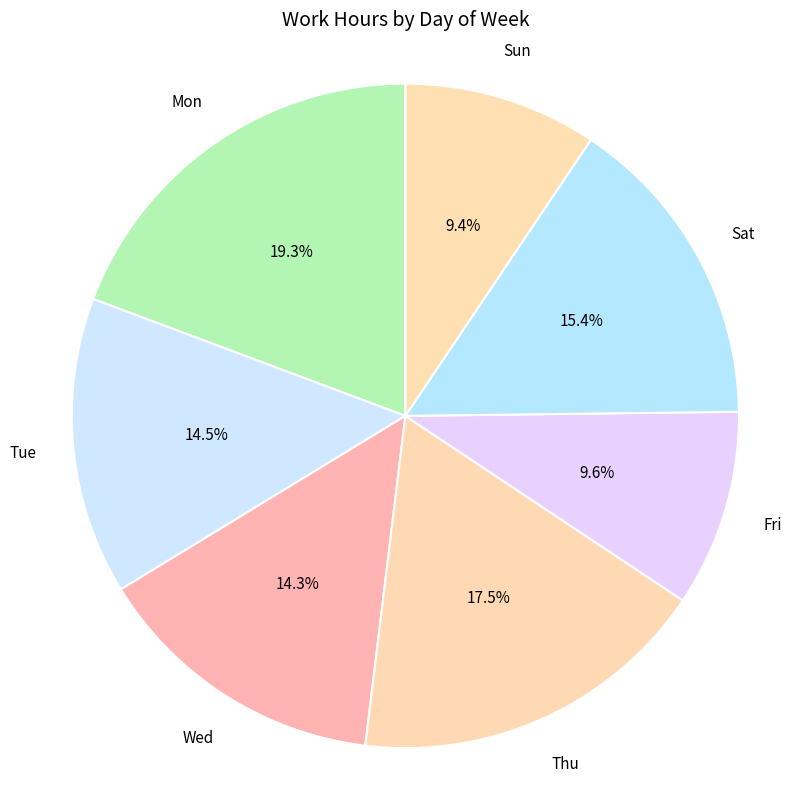

What is the ratio of the value at Fri to the value at Mon?

0.5